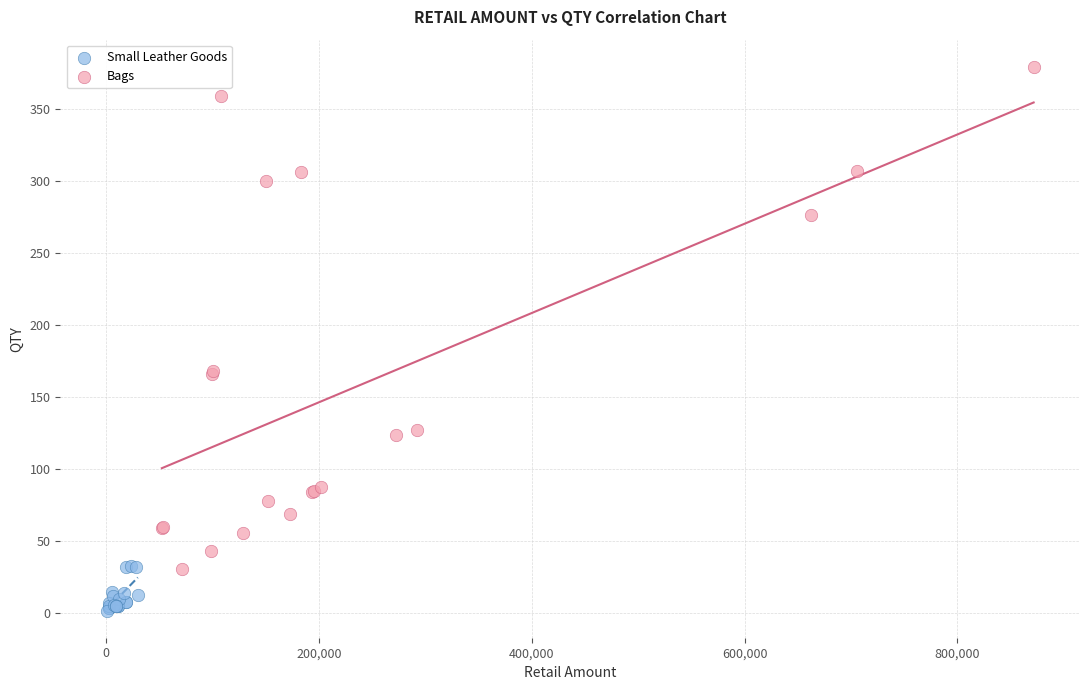

Which series has the largest Y range (max minus min)?

Bags